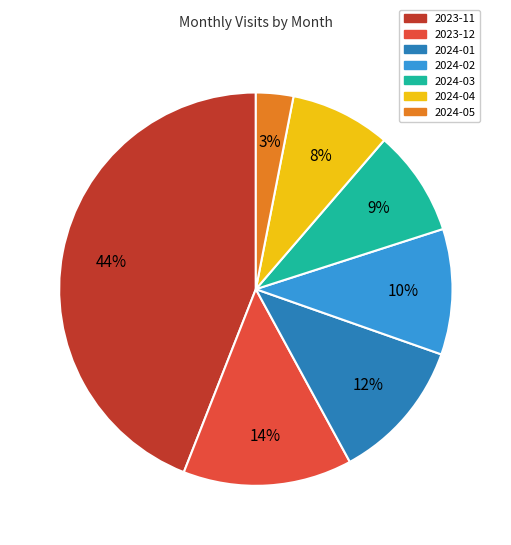

How many segments does this pie chart have?

7